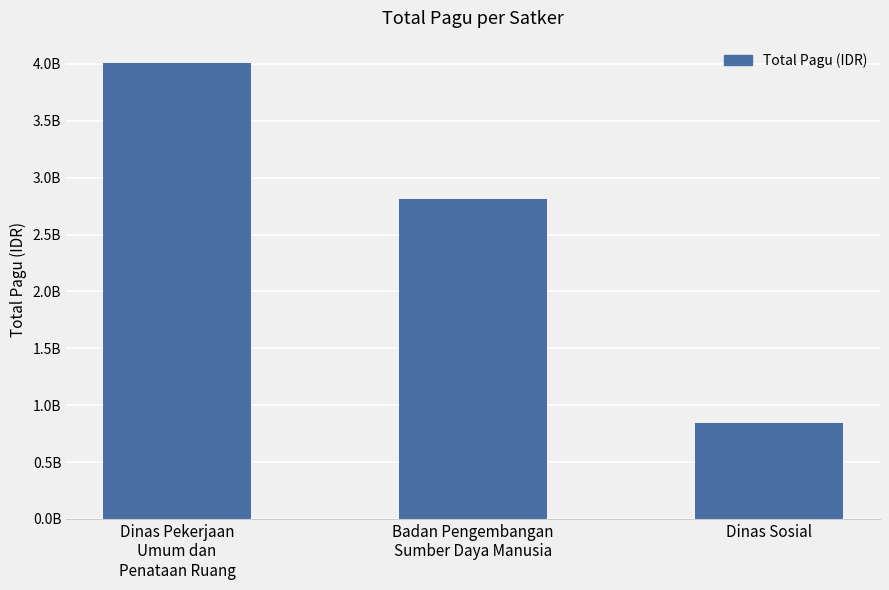

What is the difference between the maximum and minimum values?

3157452000